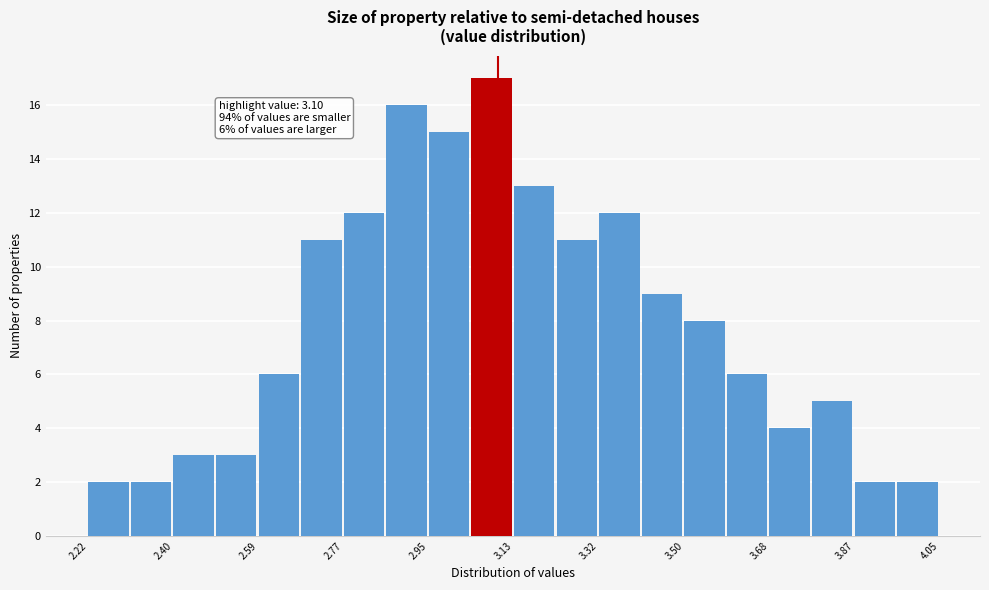

Over which range of the x-axis is the bar tallest?

3.04 to 3.14